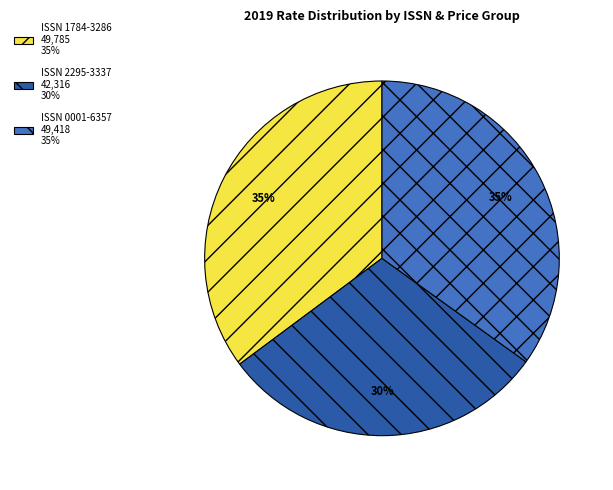

Is there any slice that represents more than half of the pie?

No